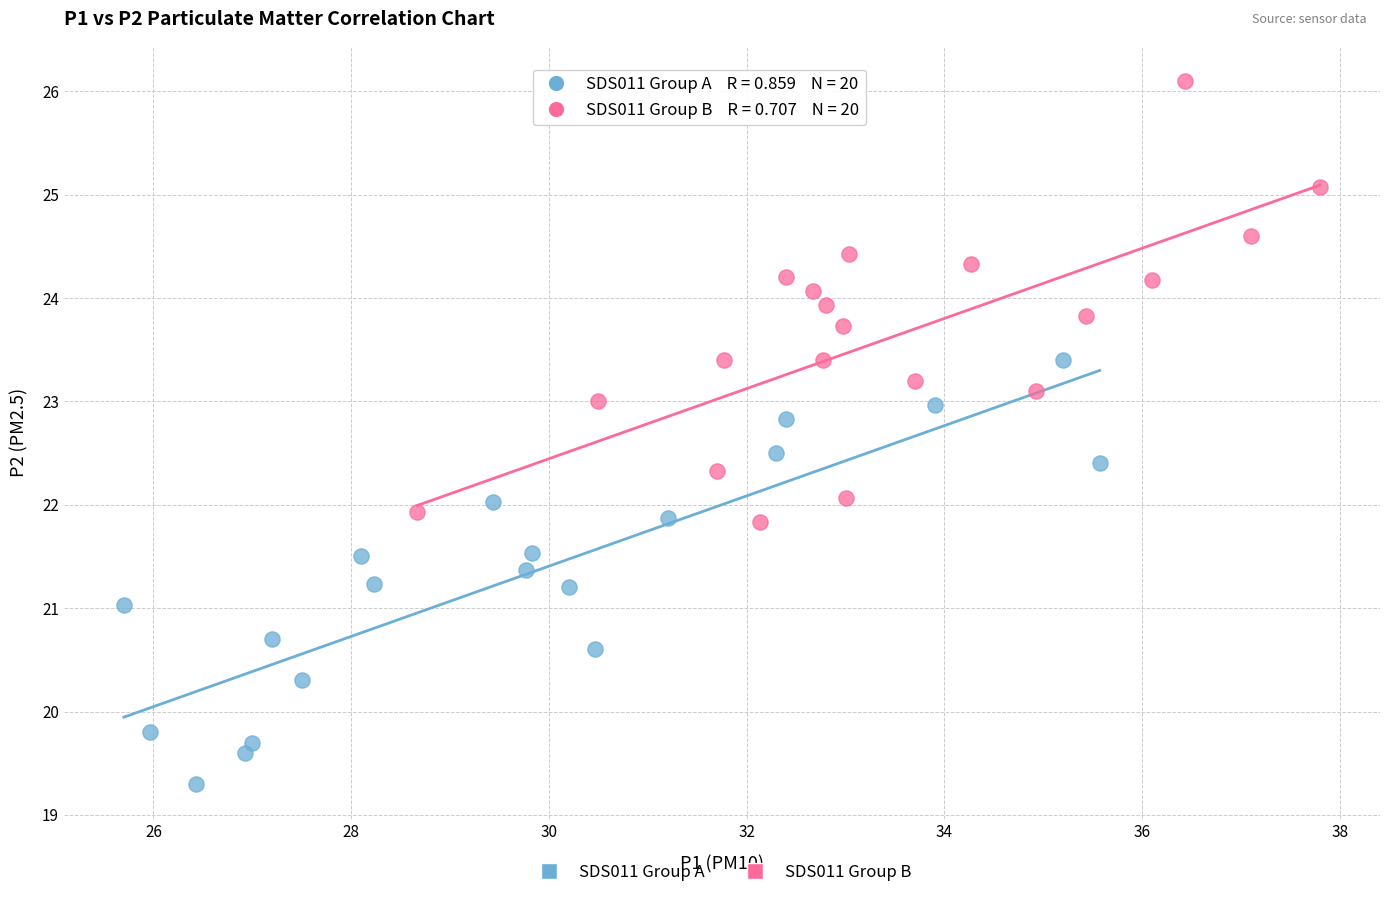

Which series has the largest Y range (max minus min)?

SDS011 Group B